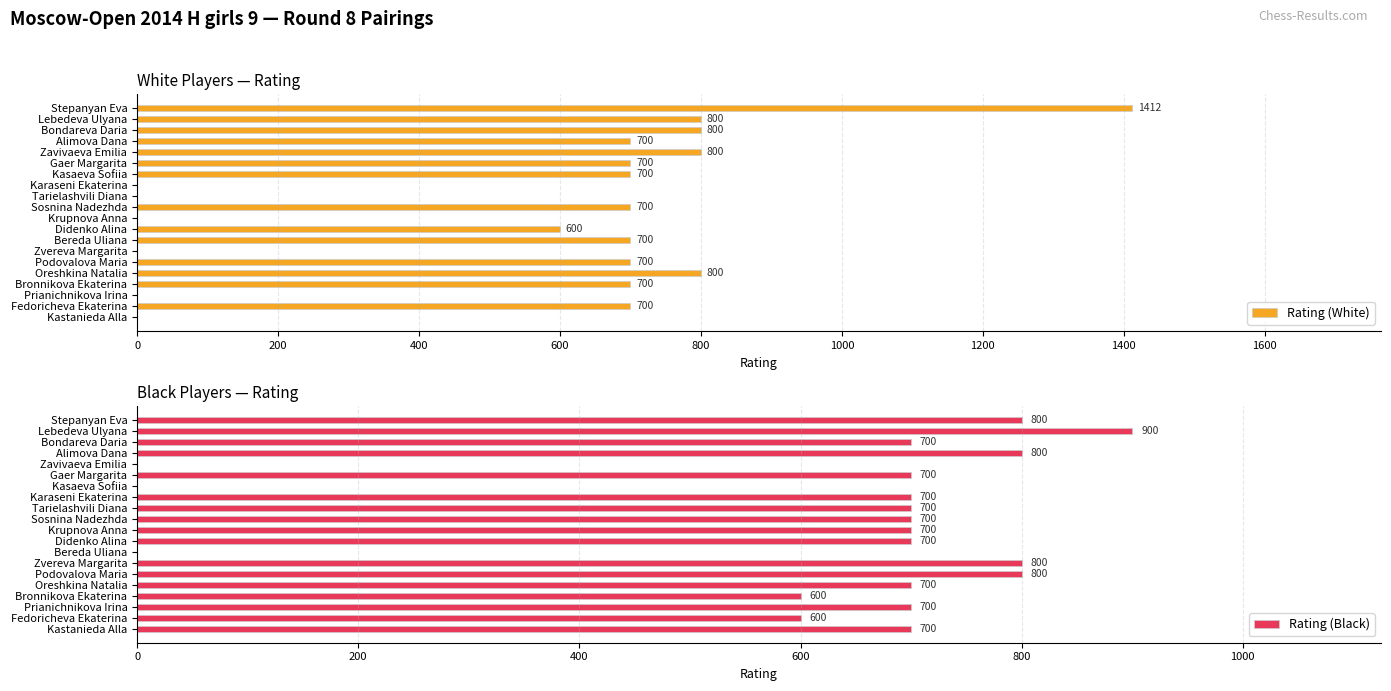

The Rating (White) series shows 402 at 11. True or false?

False